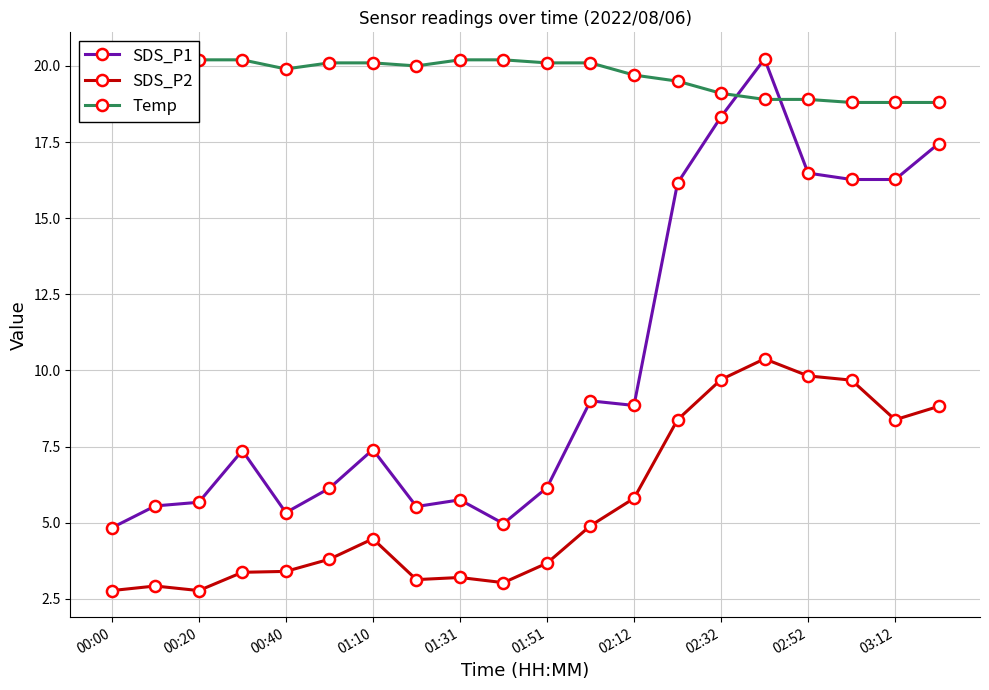

How many data points in Temp are above 20?

10